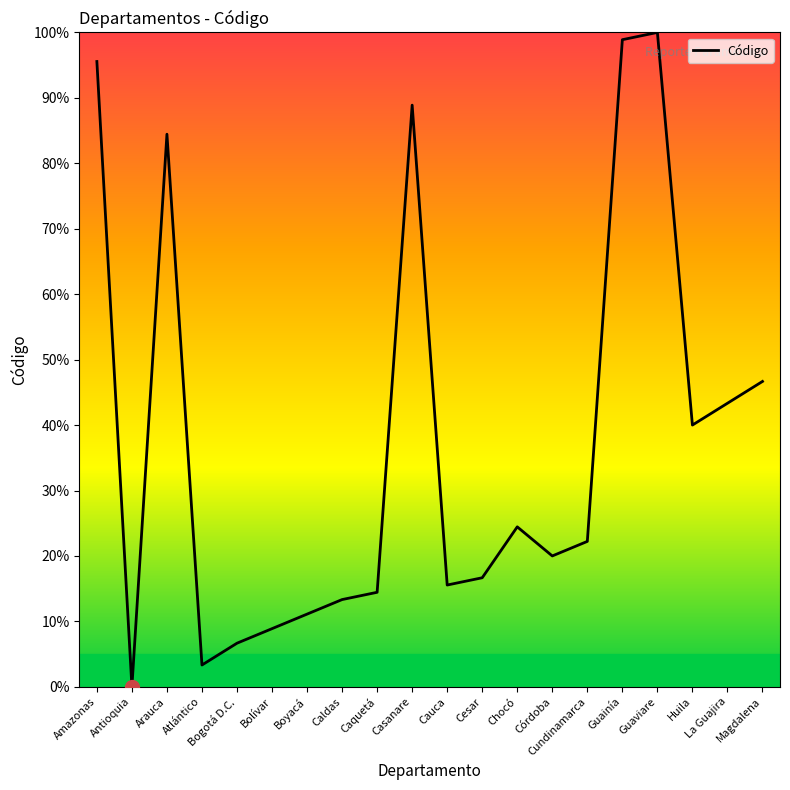

What is the ratio of the value at Chocó to the value at Amazonas?

0.3